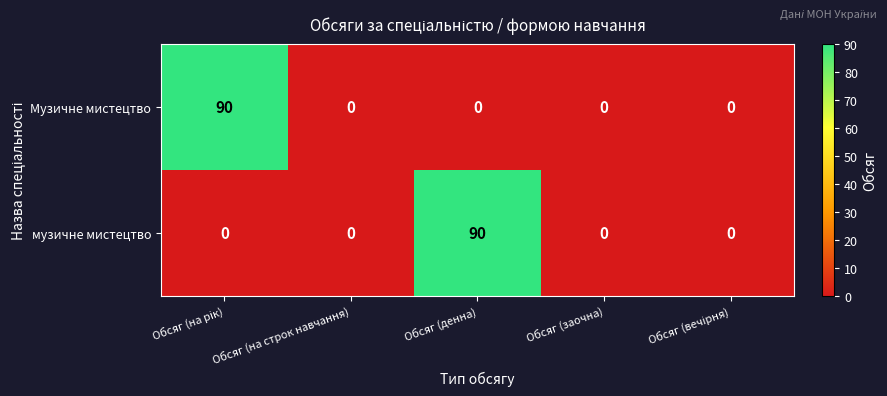

What is the sum of all Музичне мистецтво values?

90